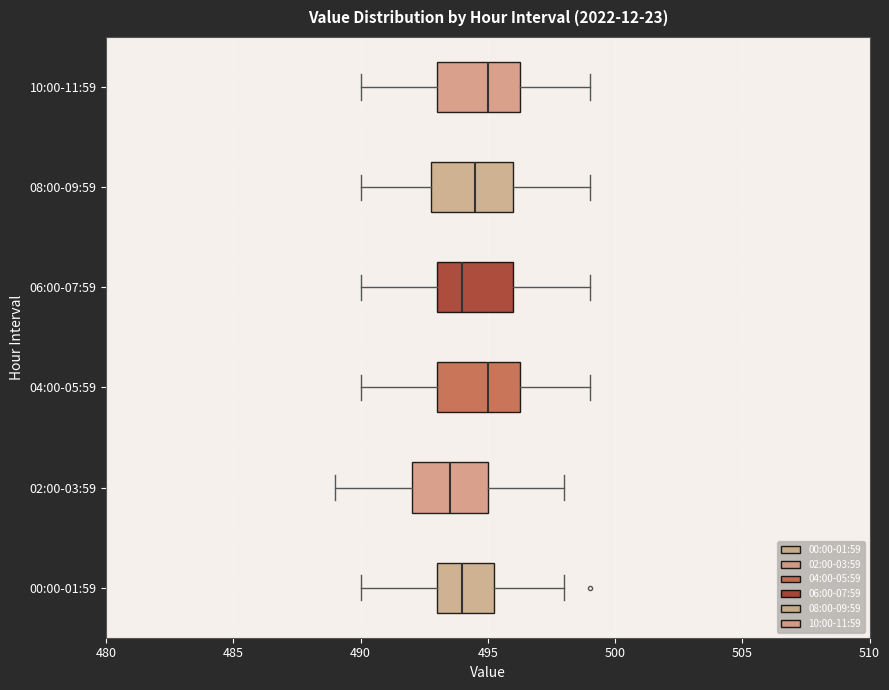

Where does the right whisker of the box for 06:00-07:59 end on the x-axis? The values are not printed on the chart, so give them approximately, as read against the axis.

499.0